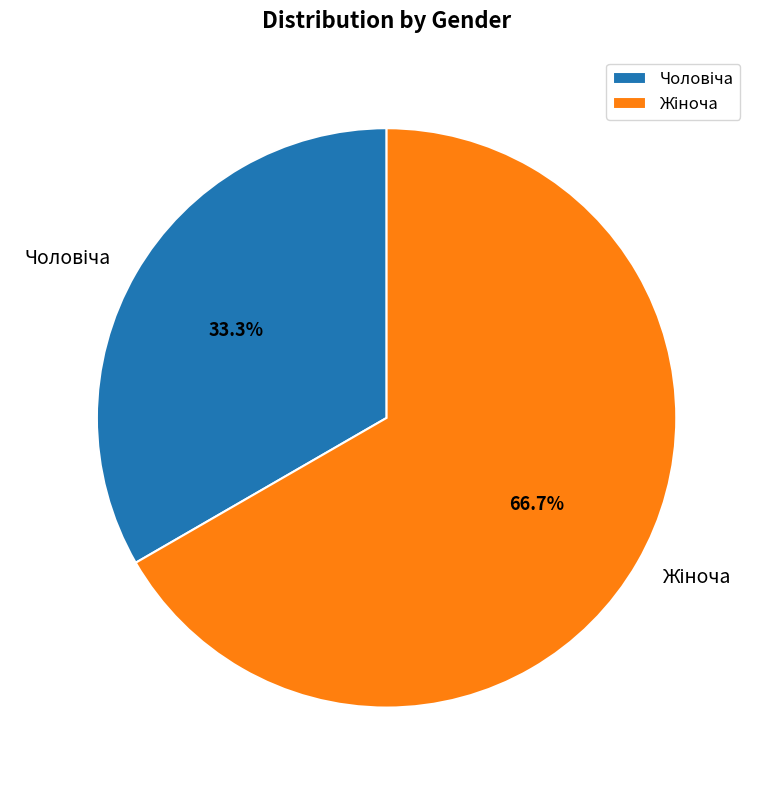

Does any single category account for the majority?

Yes